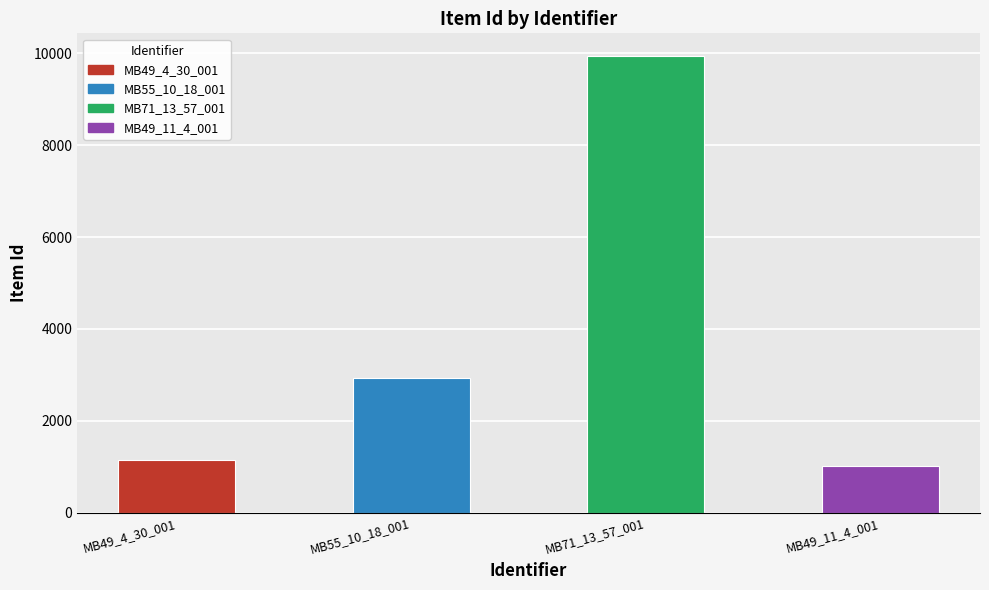

What is the change in value from MB49_4_30_001 to MB71_13_57_001?

+8795